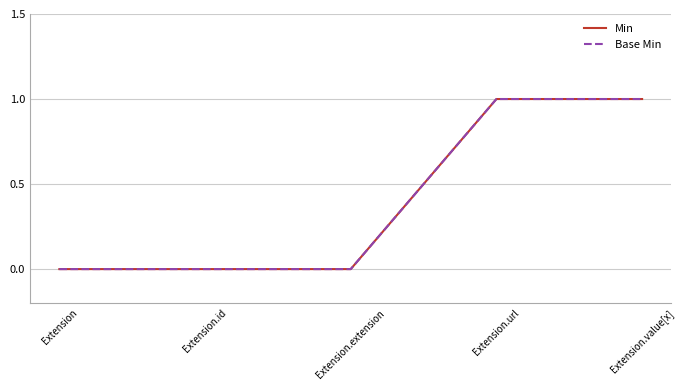

Does the chart have visible grid lines?

Yes